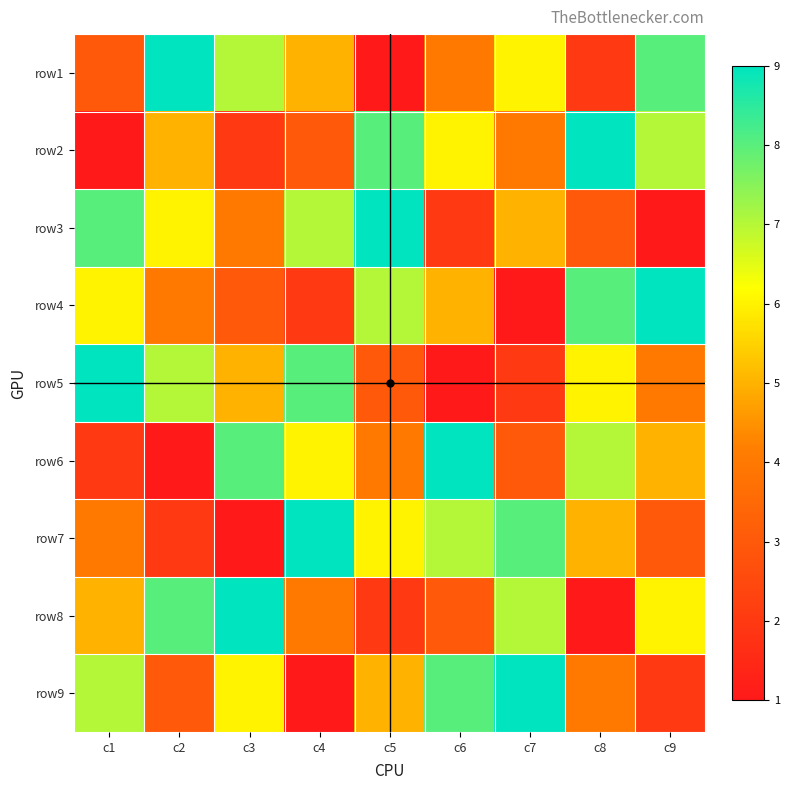

At c6, list the series in order from largest to smallest.

row6, row9, row7, row2, row4, row1, row8, row3, row5